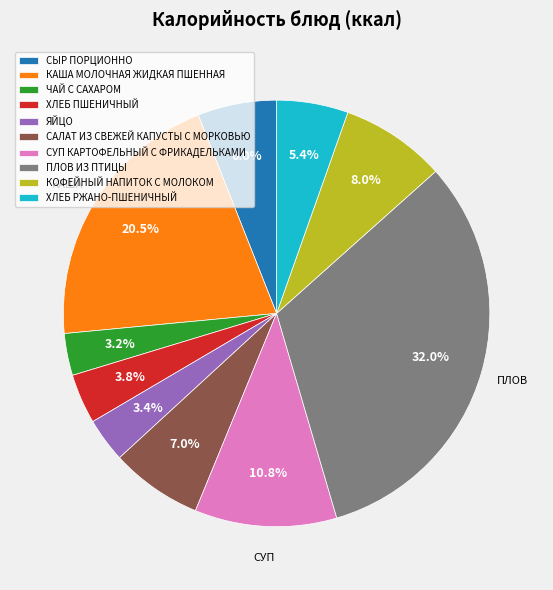

What is the largest slice in the pie chart?

ПЛОВ ИЗ ПТИЦЫ